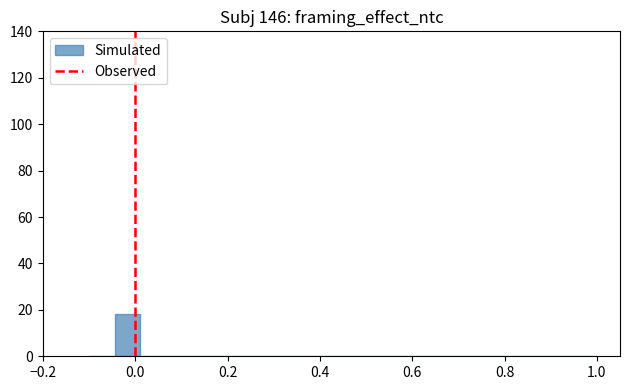

Read against the x-axis, roughly where is the centre of the tallest bar?

-0.02